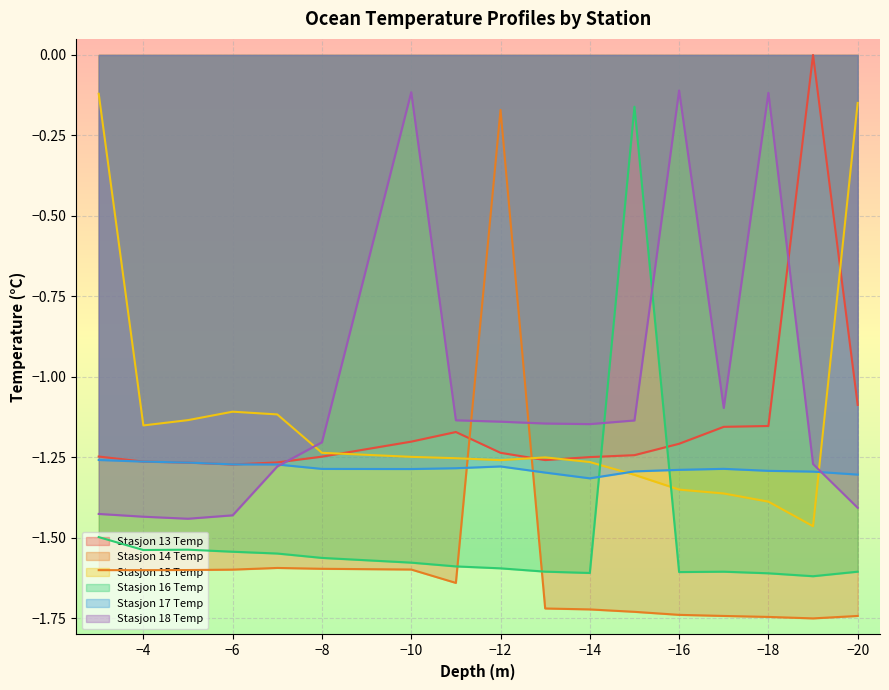

Between -6 and -14, which series saw the biggest shift?

Stasjon 18 Temp